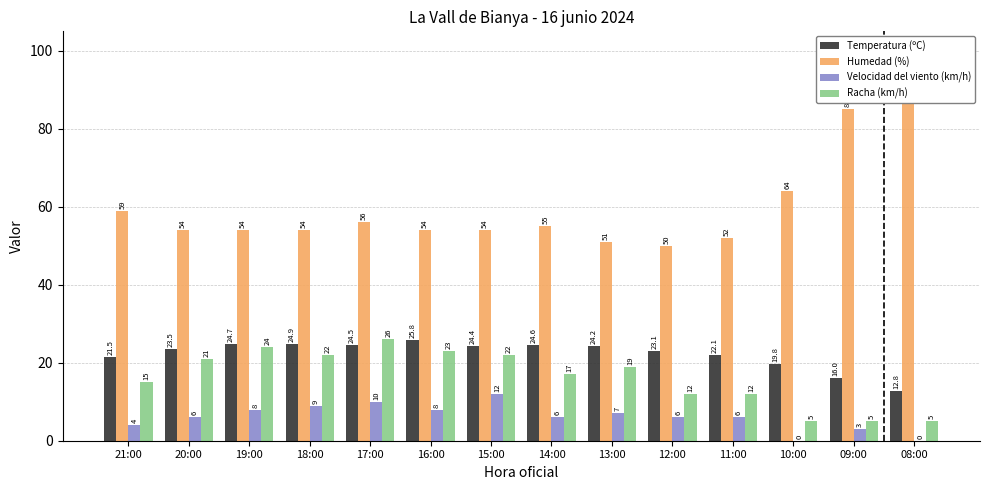

What is the spread (max minus min) of values at 18:00?

45.0